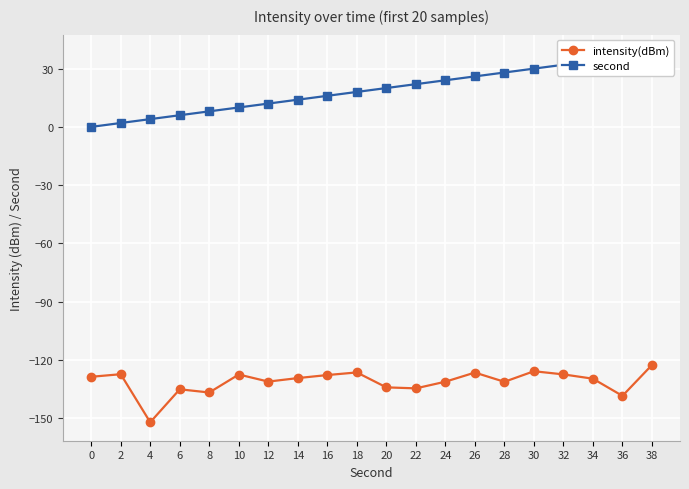

Between 12 and 28, which series saw the biggest shift?

second